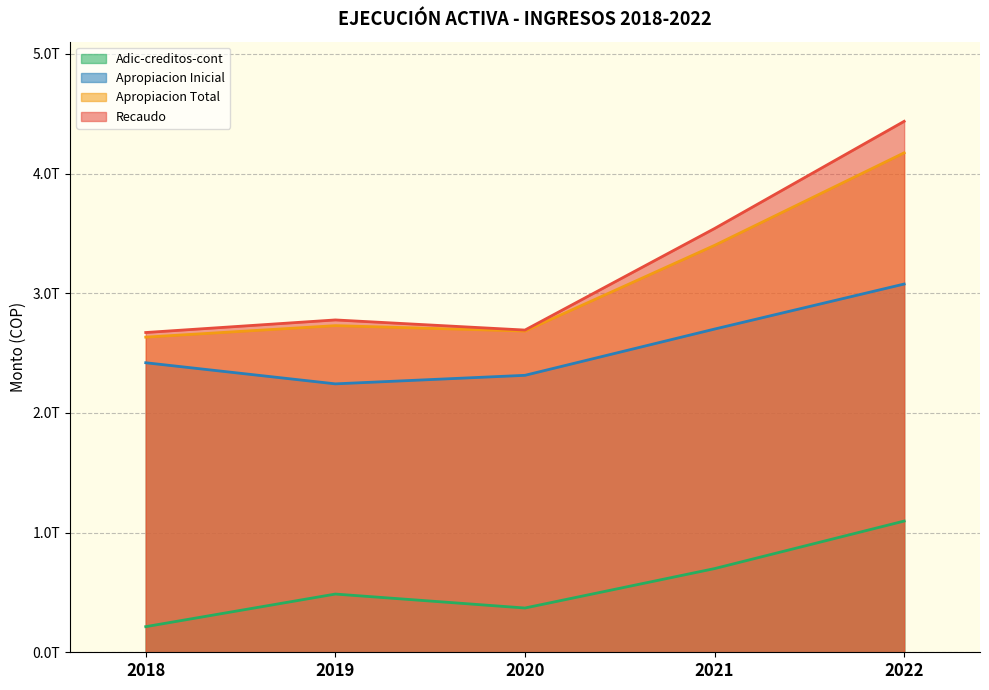

True or false: Apropiacion Total and Apropiacion Inicial intersect in this chart.

False